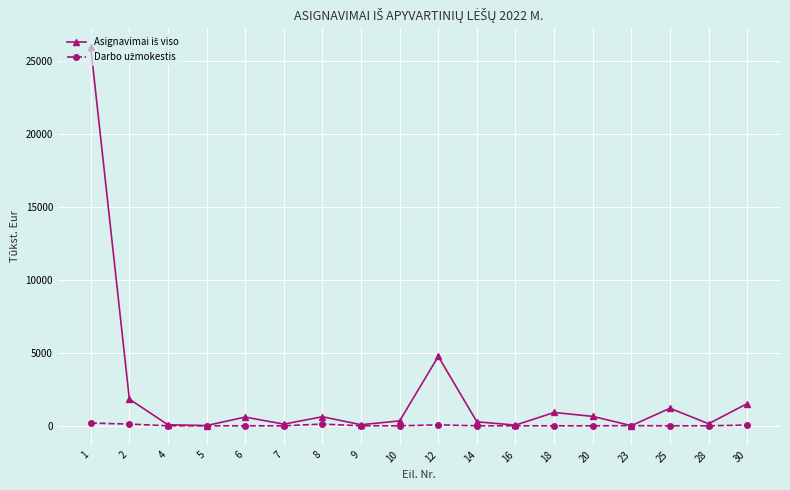

Which has a higher value, 7 or 25?

25